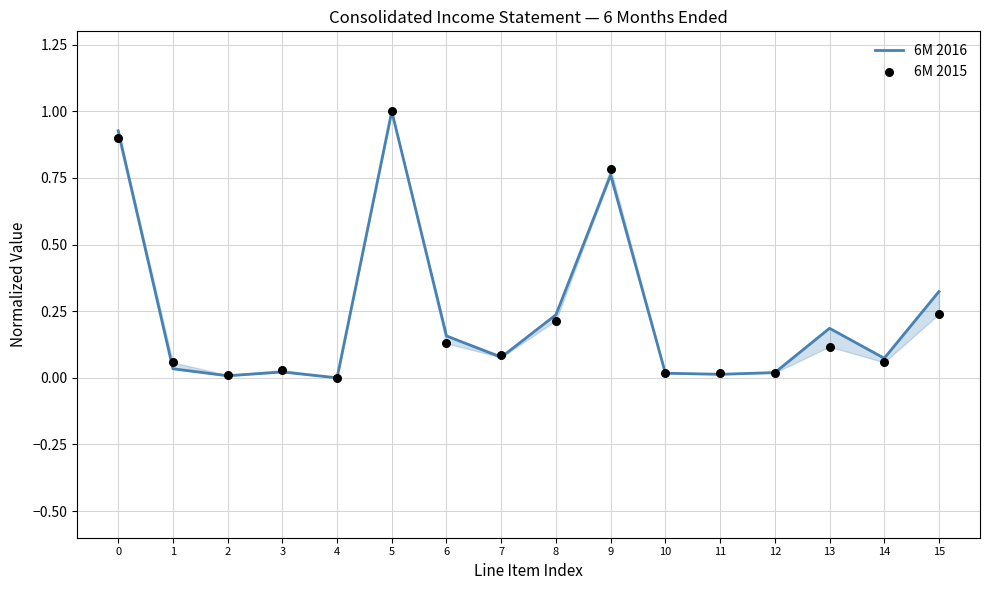

Which series reaches the minimum Y coordinate?

6M 2016